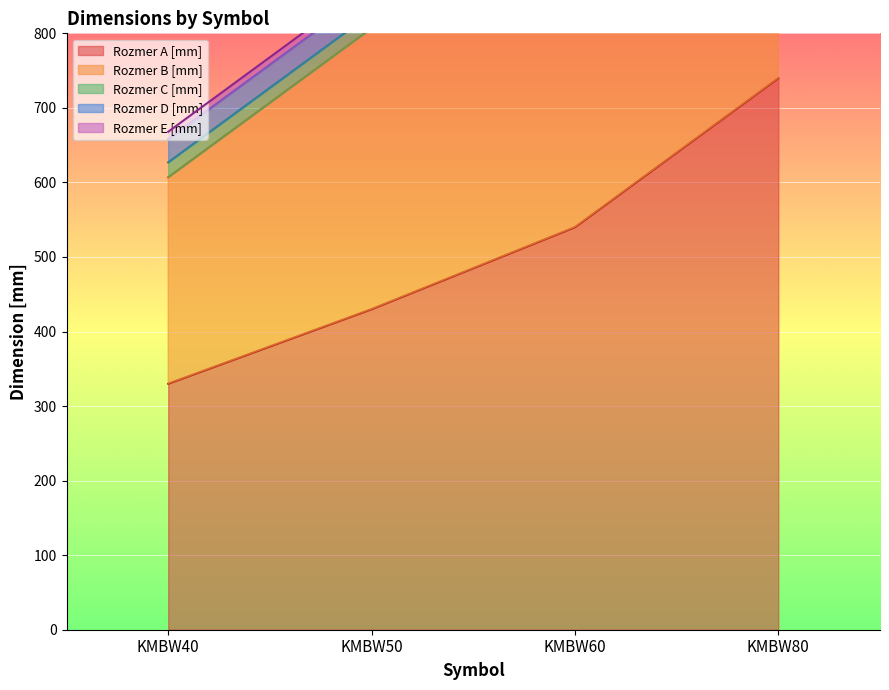

Which category has the highest value across all series?

KMBW80